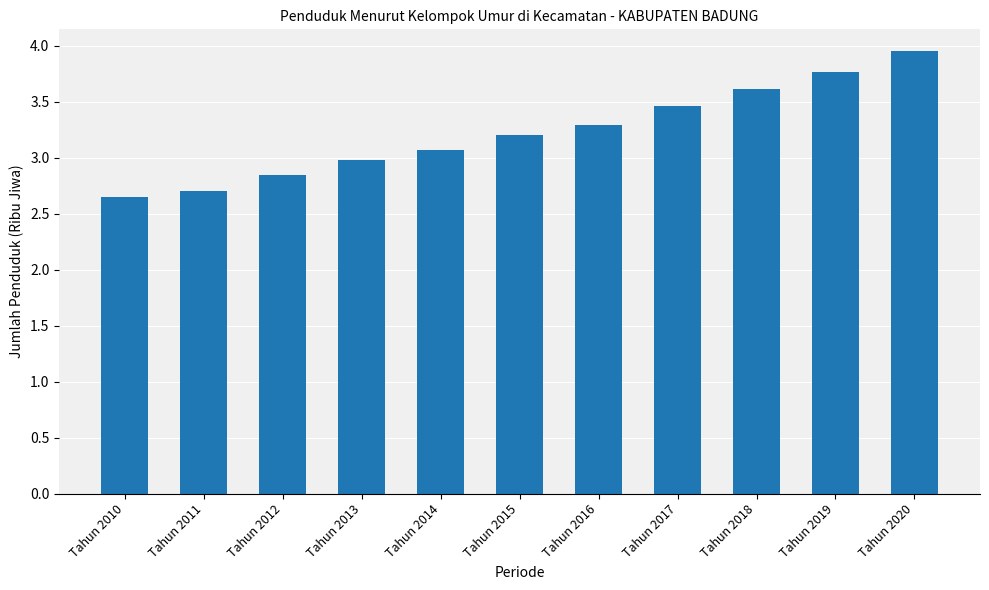

Which has a higher value, Tahun 2019 or Tahun 2018?

Tahun 2019